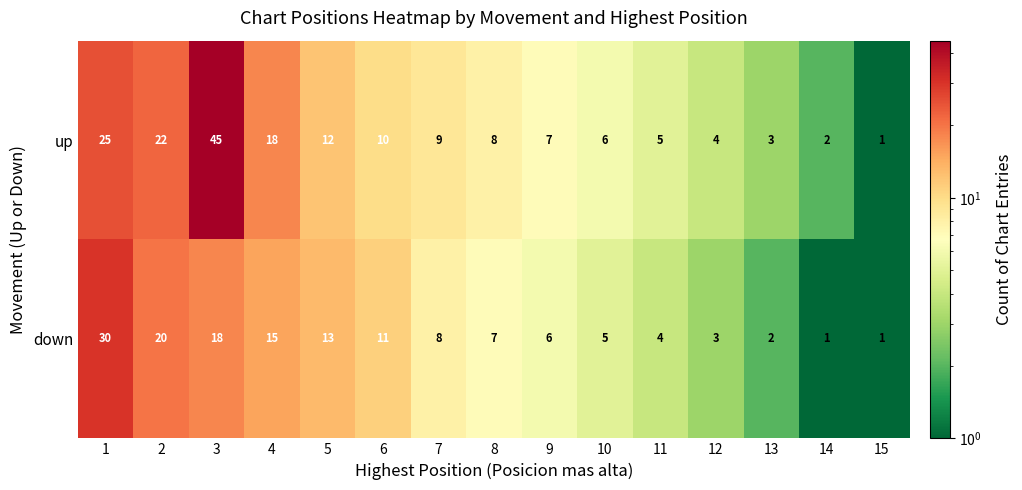

Which series has the largest range (max minus min)?

up